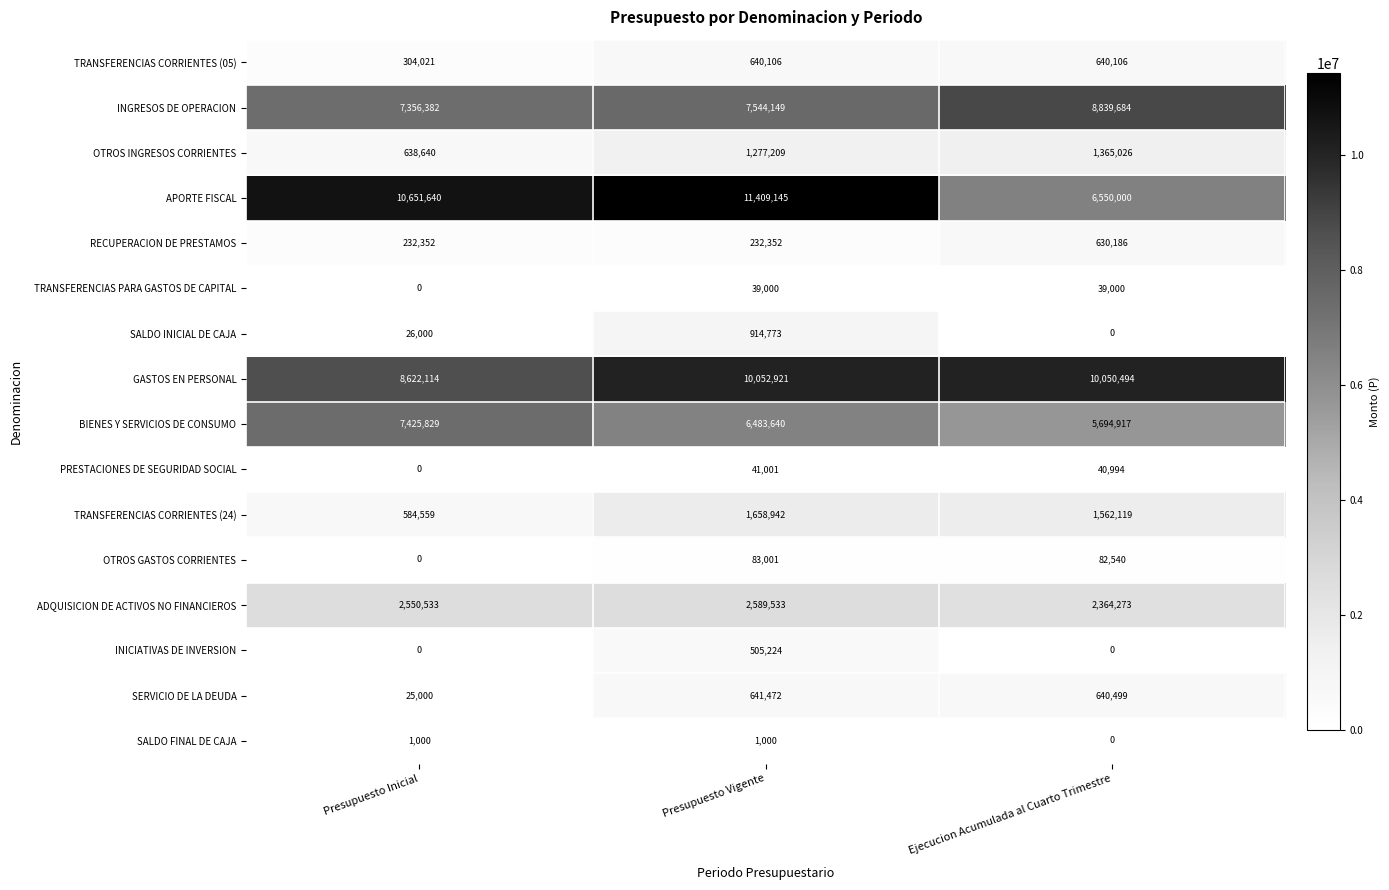

Which category has the lowest value in the OTROS GASTOS CORRIENTES series?

Presupuesto Inicial